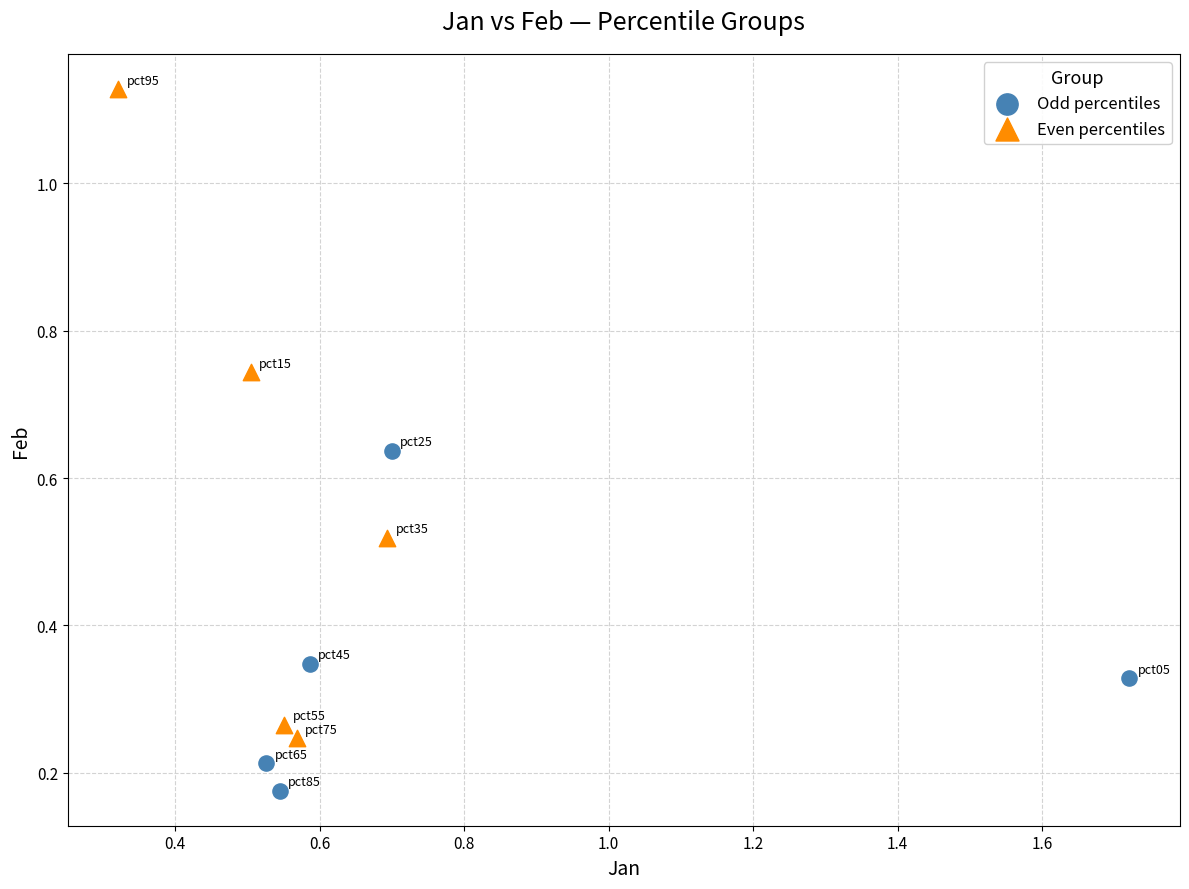

Which series has the largest Y range (max minus min)?

Even percentiles